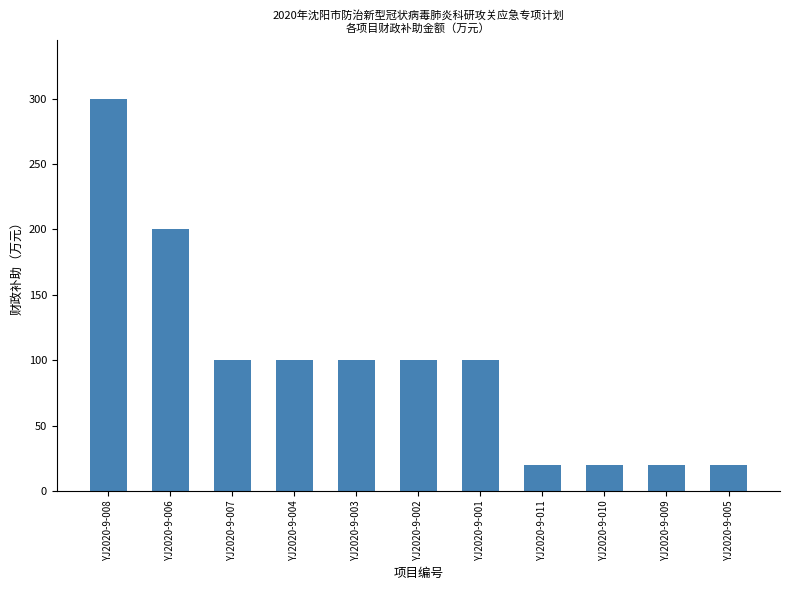

Which label corresponds to the largest value in the chart?

YJ2020-9-008